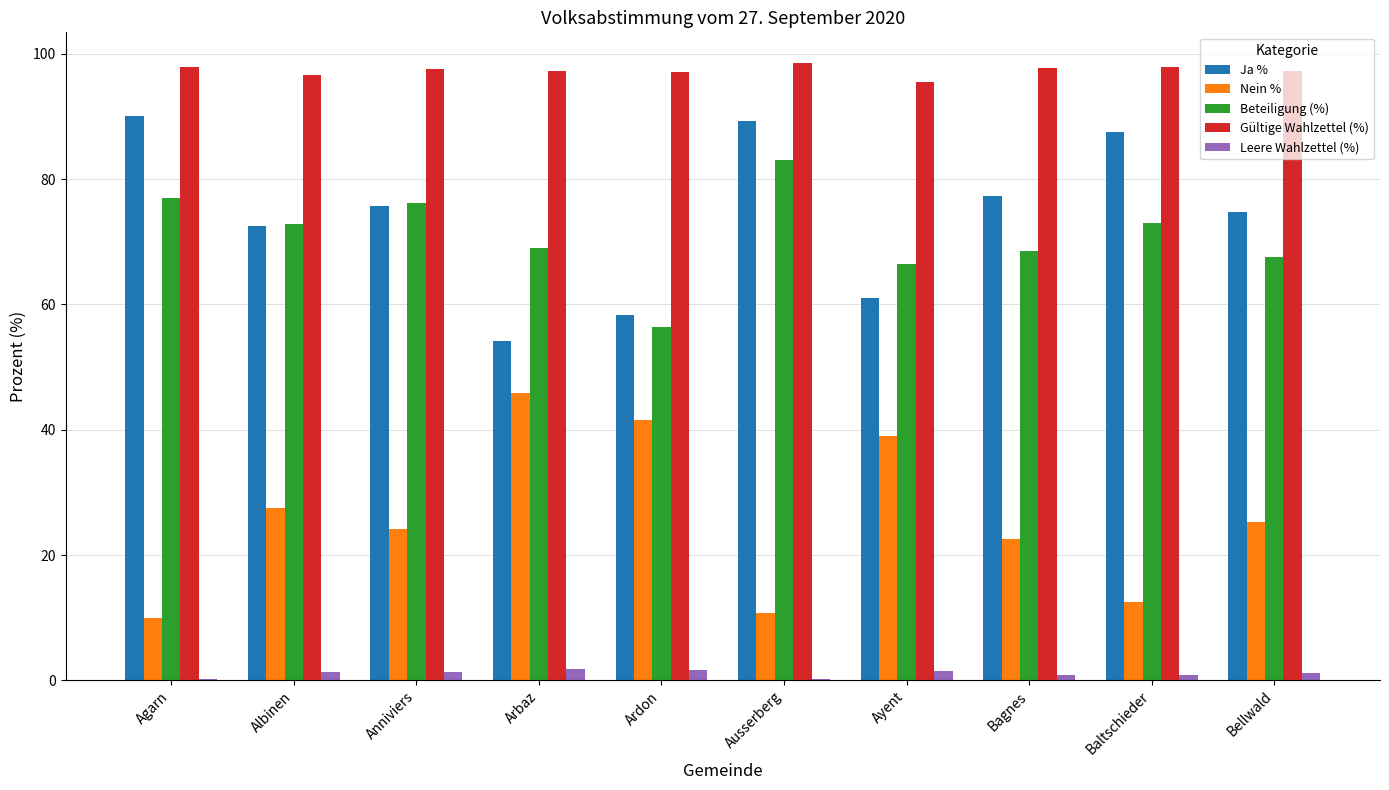

Which series has the largest total across all categories?

Gültige Wahlzettel (%)